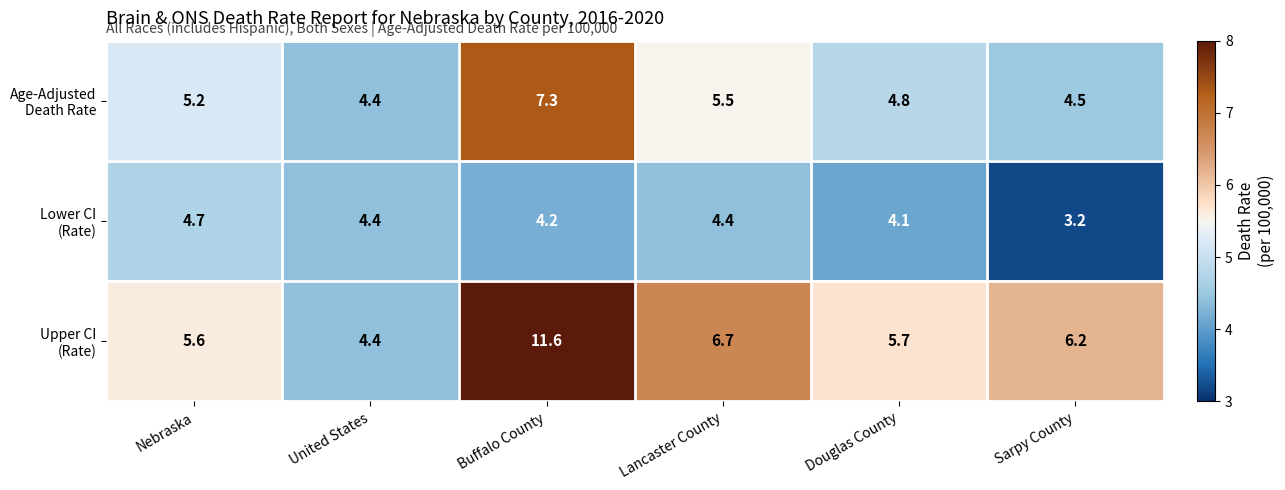

What is the difference between the highest and lowest values at Nebraska?

0.9